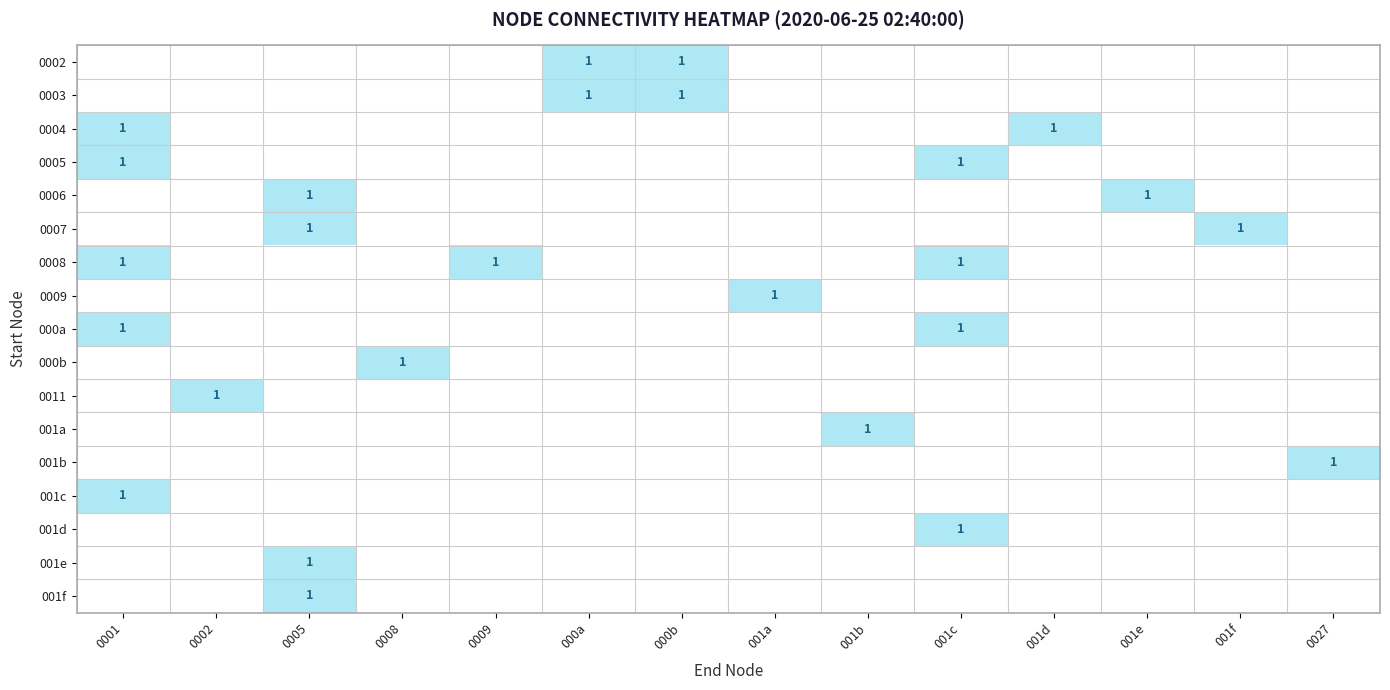

What is the highest value of the 0006 series?

1